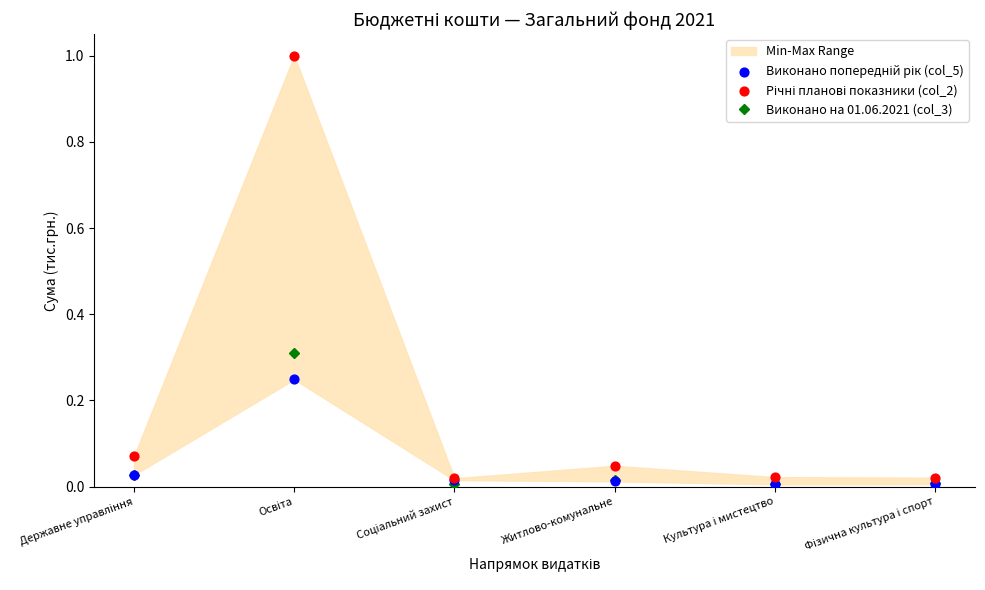

At which category is the sum across all series the highest?

Освіта